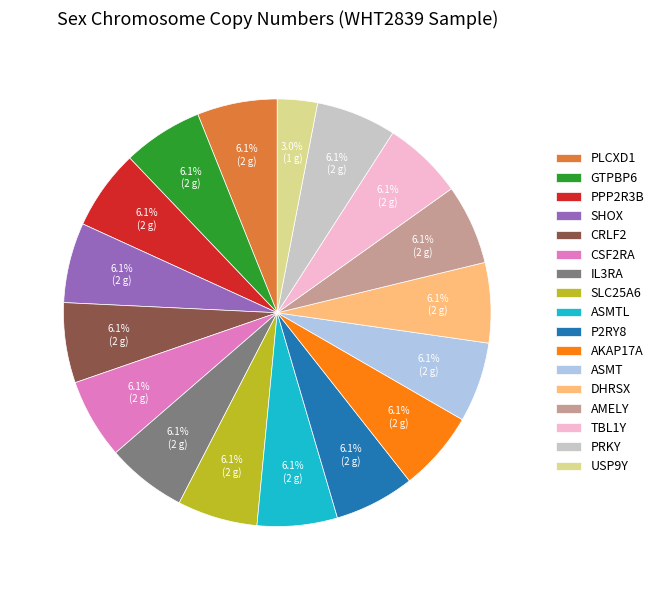

Is the sum of P2RY8 and CRLF2 greater than half?

No